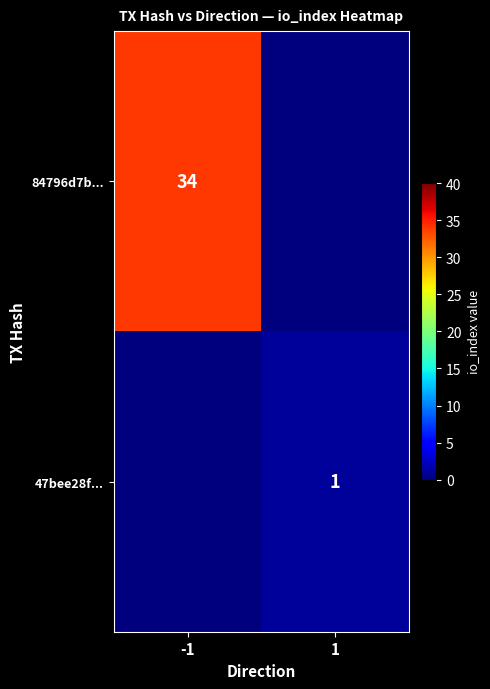

True or false: 47bee28f... has a value of 1 at 1.

True